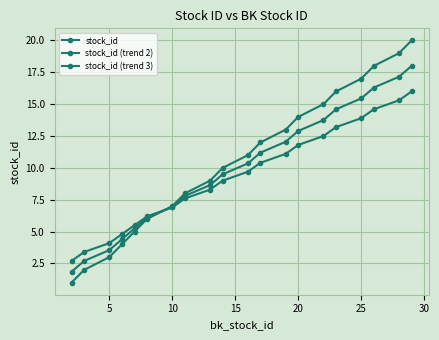

Is this an area chart (filled region under the line)?

No